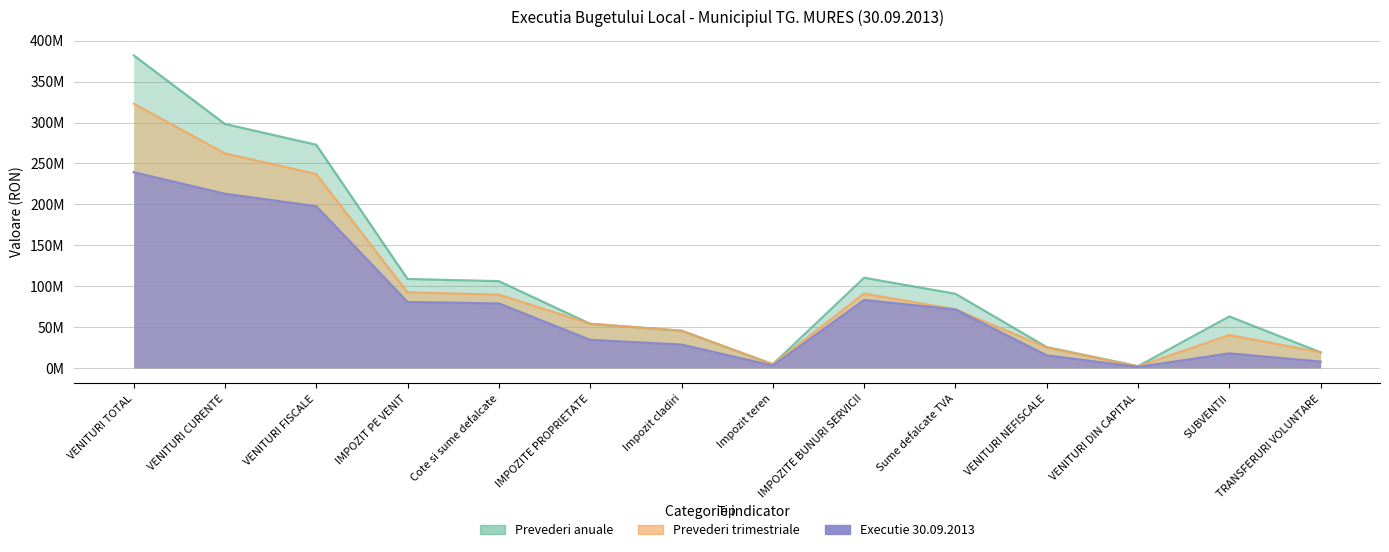

What is the label of the 6th point from the right?

IMPOZITE BUNURI SERVICII